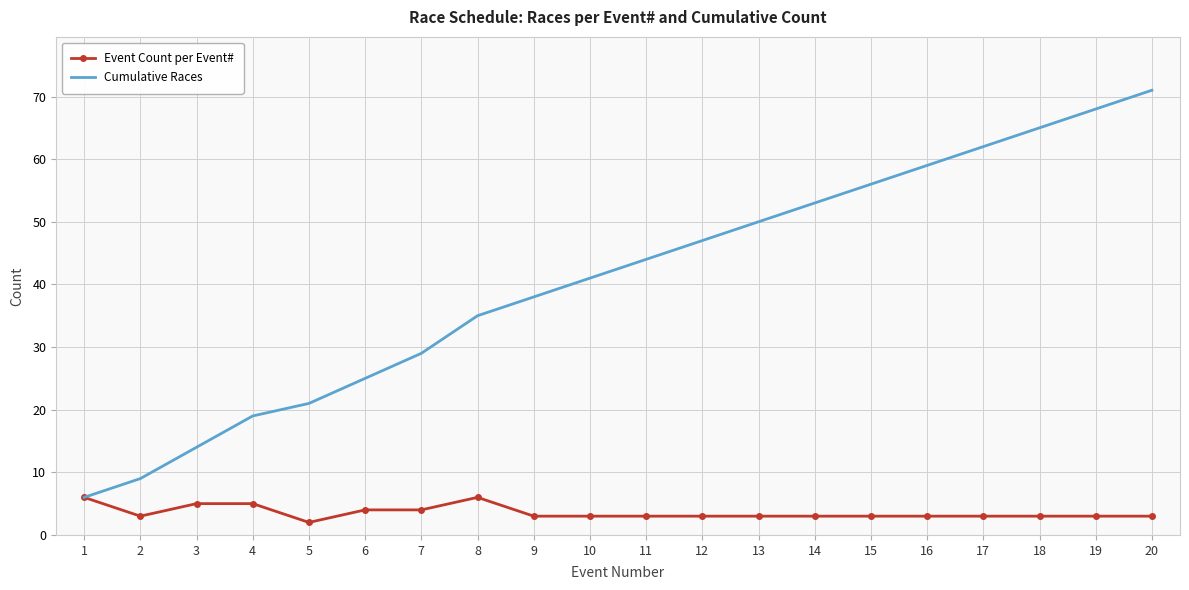

What is the maximum value shown in the chart?

71